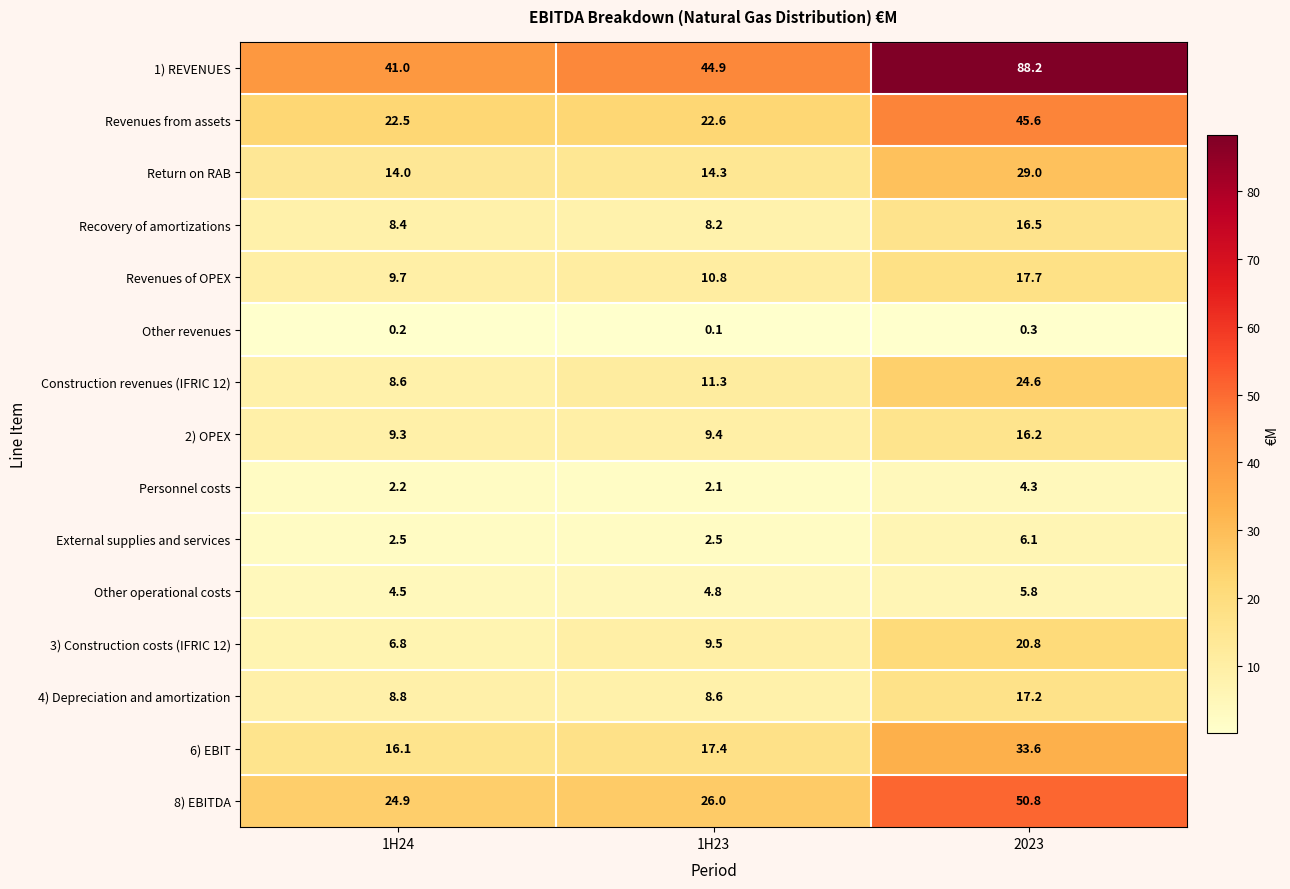

Is it true that 1) REVENUES equals 41.0 at 1H24?

True